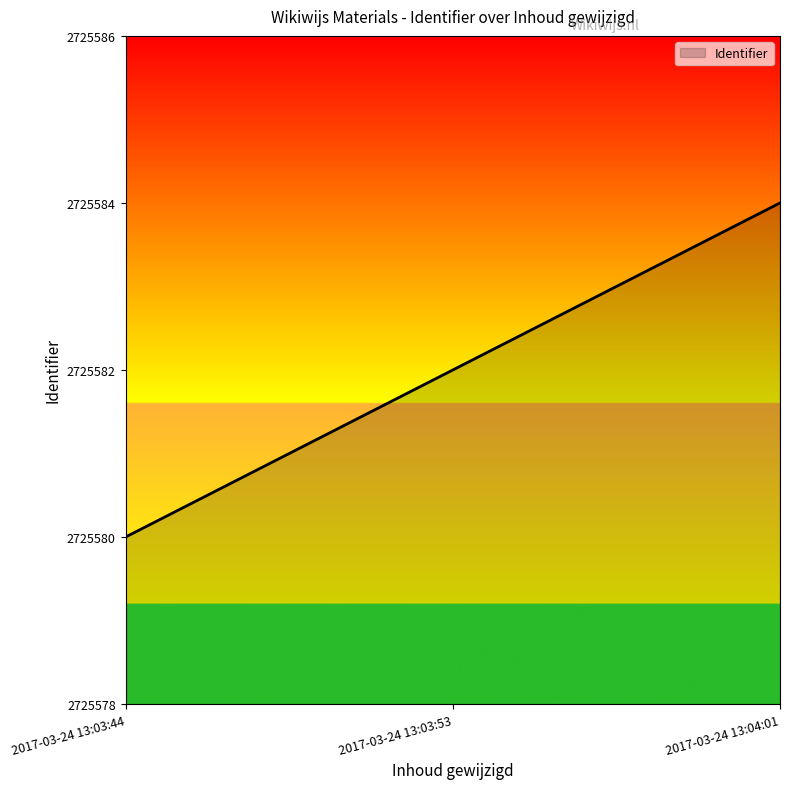

List the labels in order of value, largest first.

2017-03-24 13:04:01, 2017-03-24 13:03:53, 2017-03-24 13:03:44